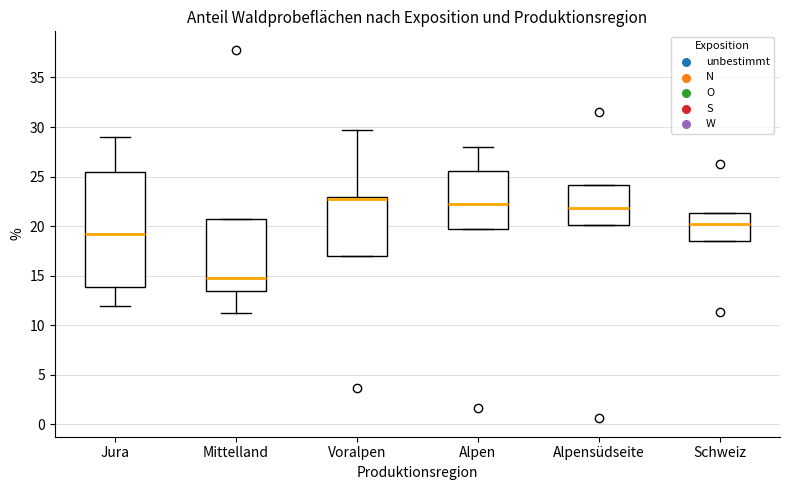

Which box's median line is the highest?

Voralpen